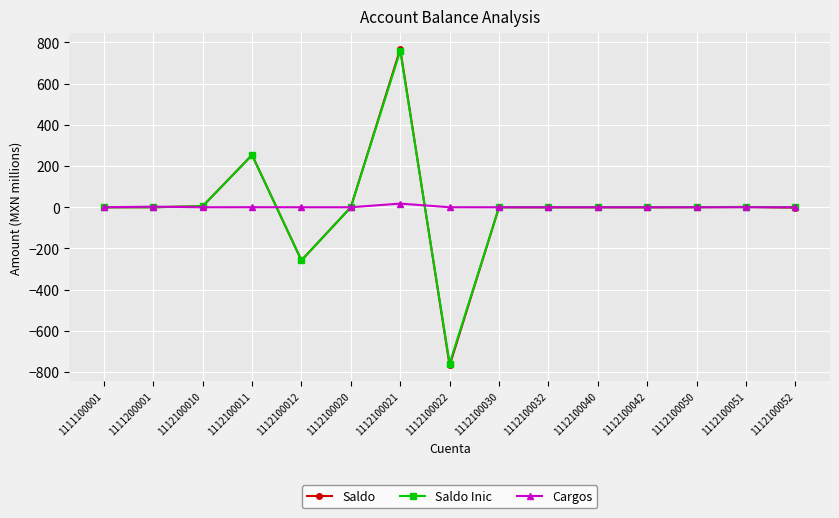

Which category has the lowest value in the Saldo Inic series?

1112100022